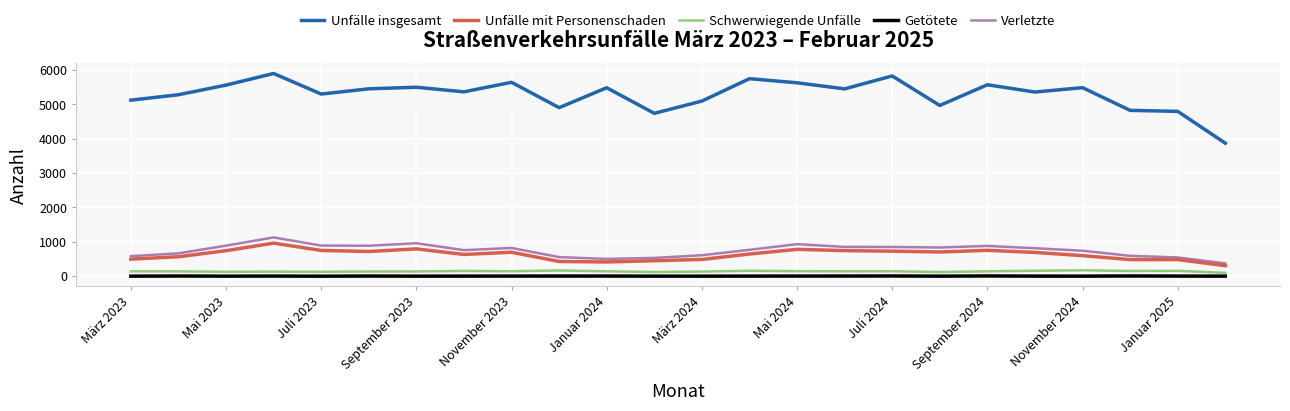

Does the chart display data point markers on the line(s)?

No